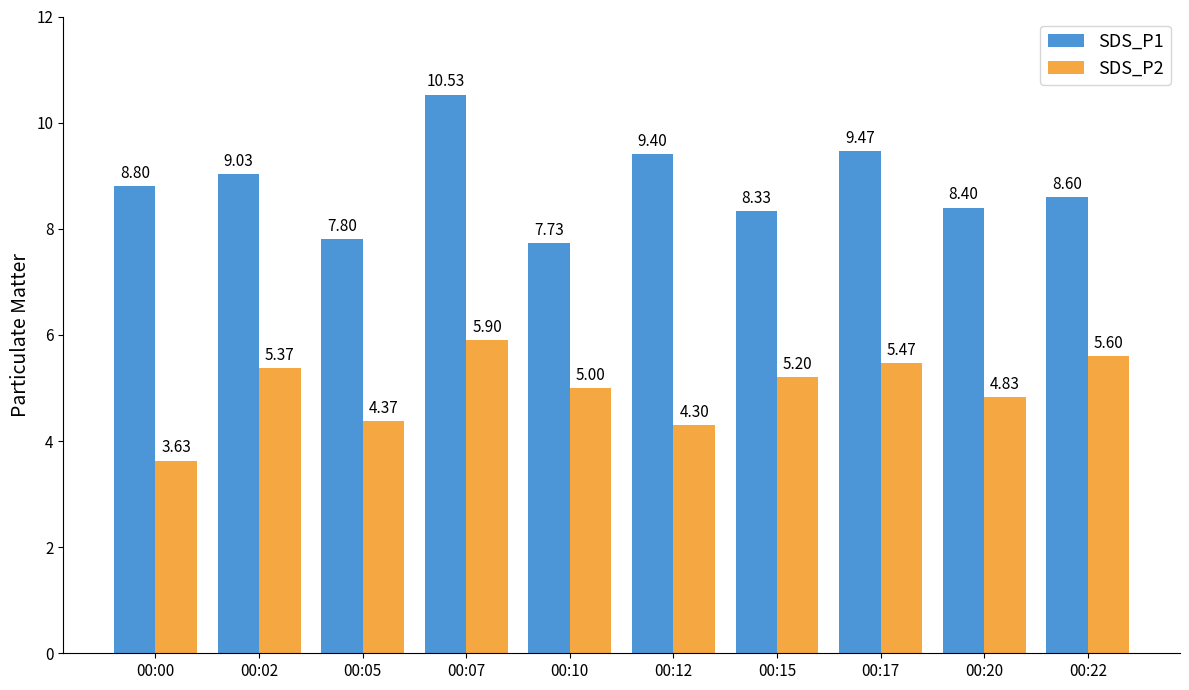

At how many categories does at least one series exceed 6?

10